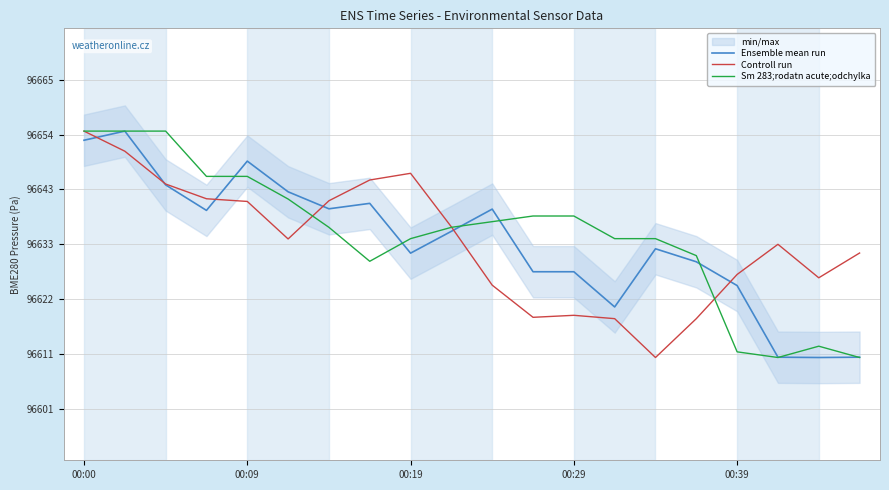

How many distinct data groups are displayed?

3